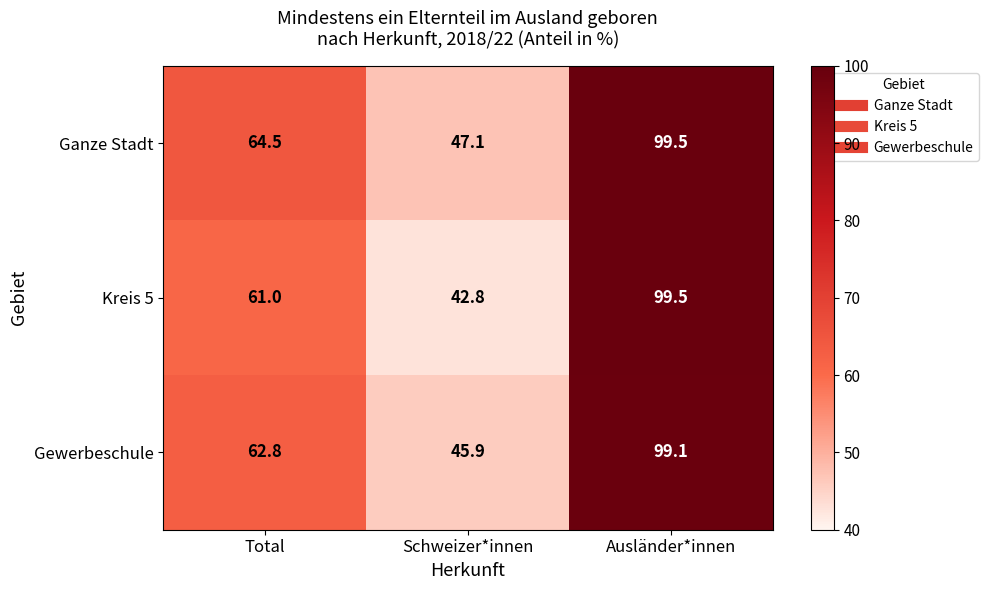

What is the sum of the Gewerbeschule values at Schweizer*innen and Total?

108.7